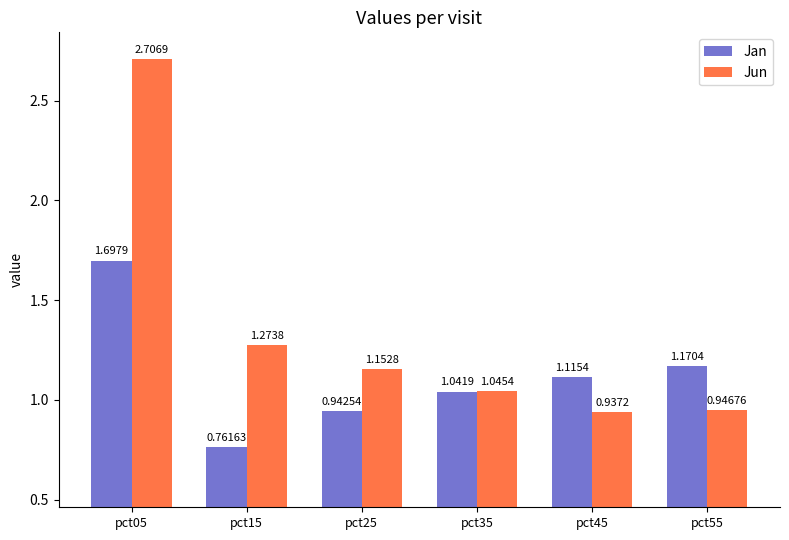

At how many categories does at least one series exceed 2?

1